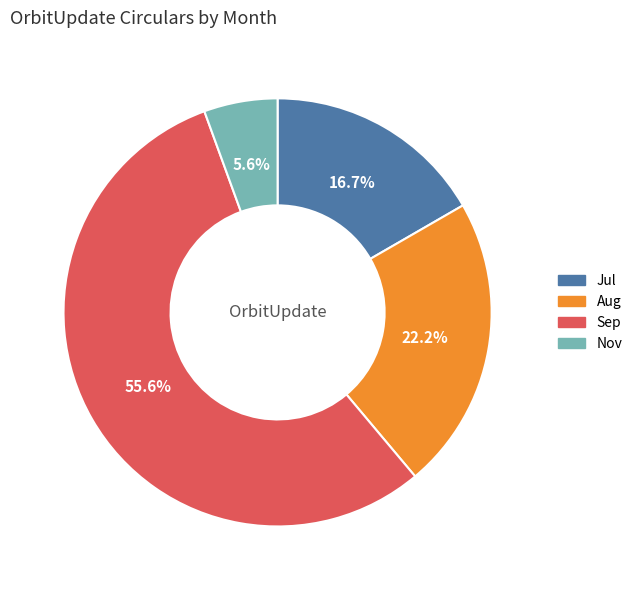

What is the largest slice in the pie chart?

Sep